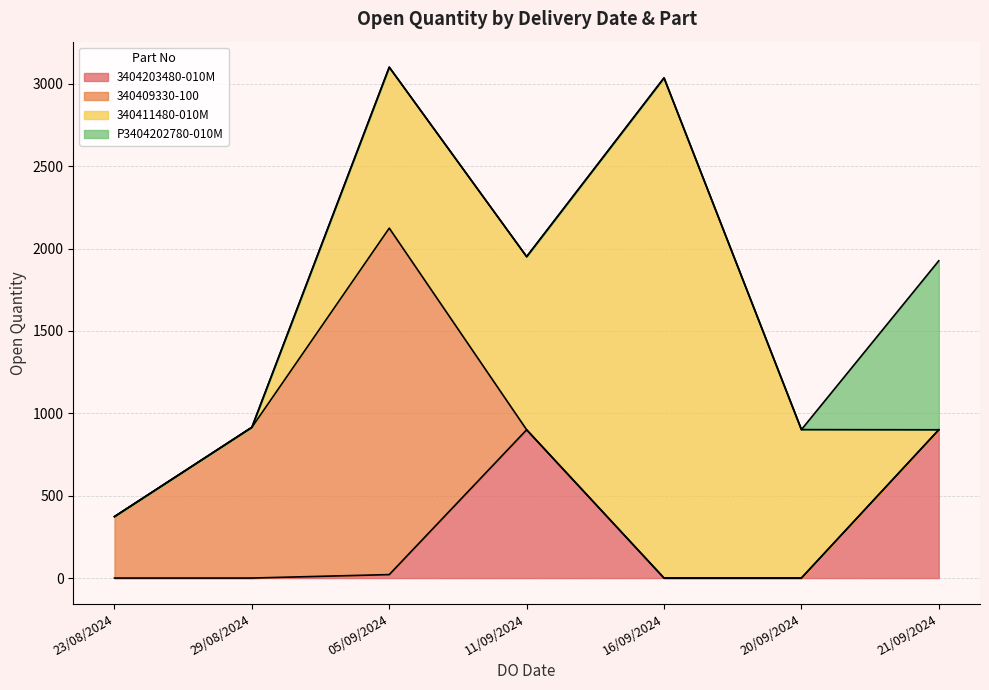

Reading right to left, extract all data points from this chart.

1026	901	3036	1051	977	2103	915	373	900	900	21